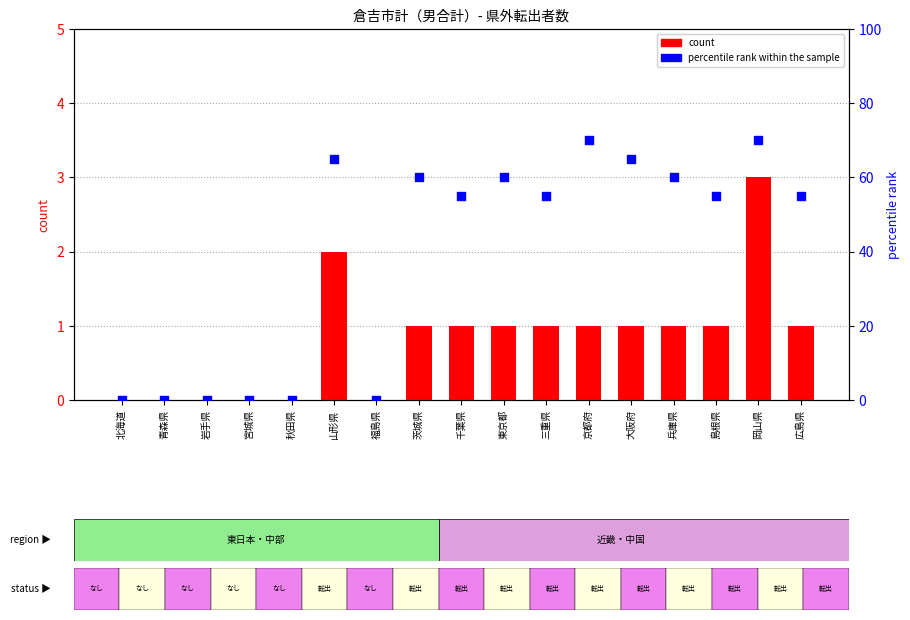

At how many categories does at least one series exceed 5?

11